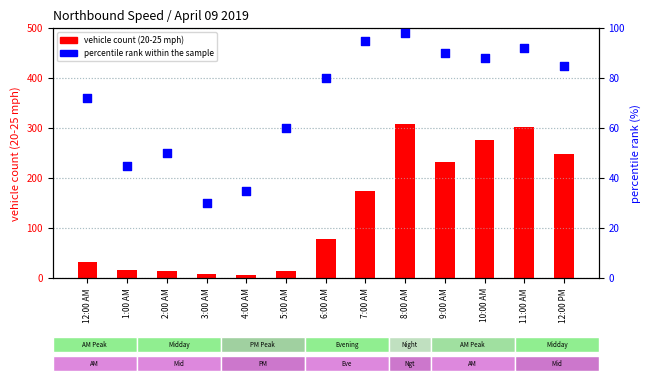

What are all the series names shown in the legend?

vehicle count (20-25 mph), percentile rank within the sample